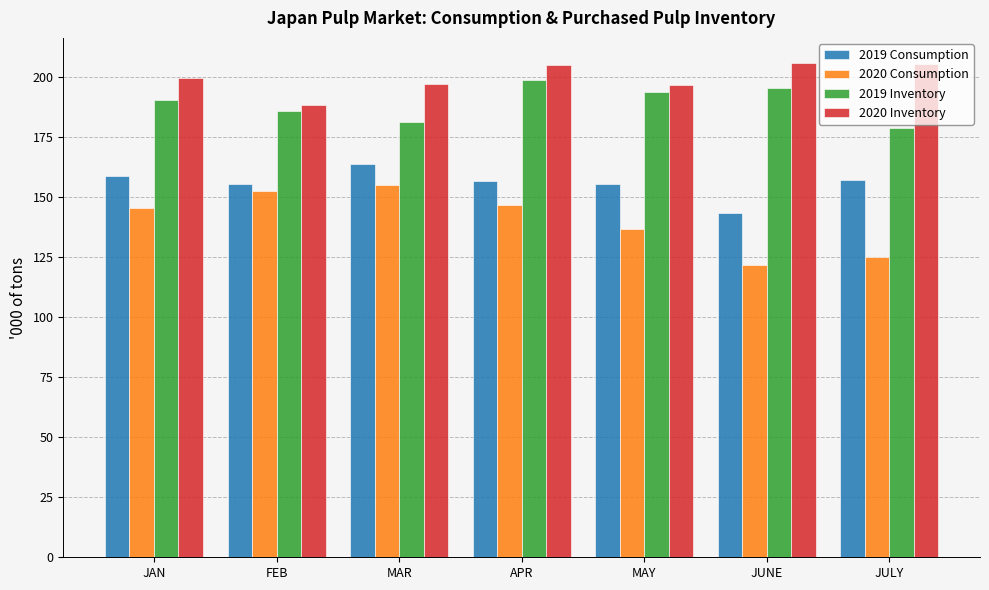

What is the average value of the 2020 Inventory series?

199.6